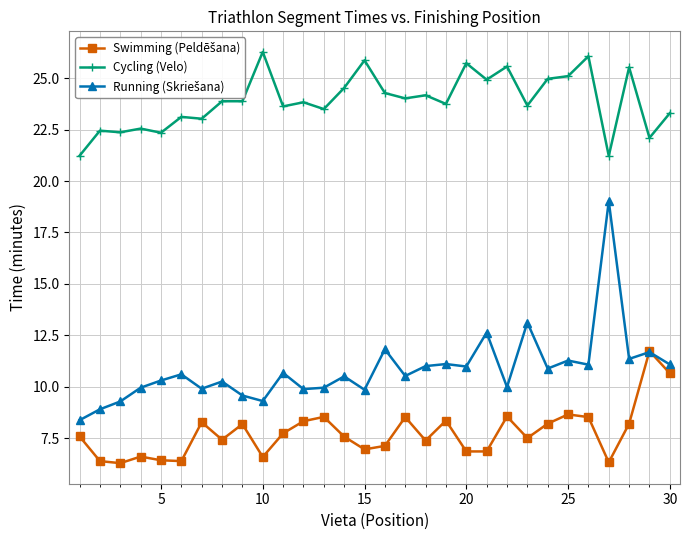

Which series has the largest total across all categories?

Cycling (Velo)